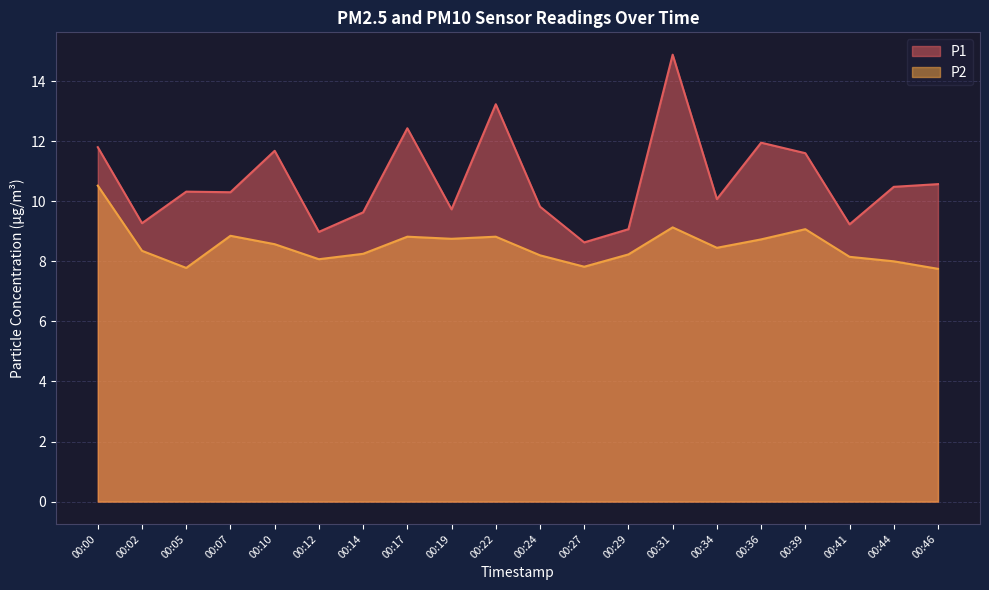

What is the sum of the P2 values at 00:27 and 00:10?

16.4